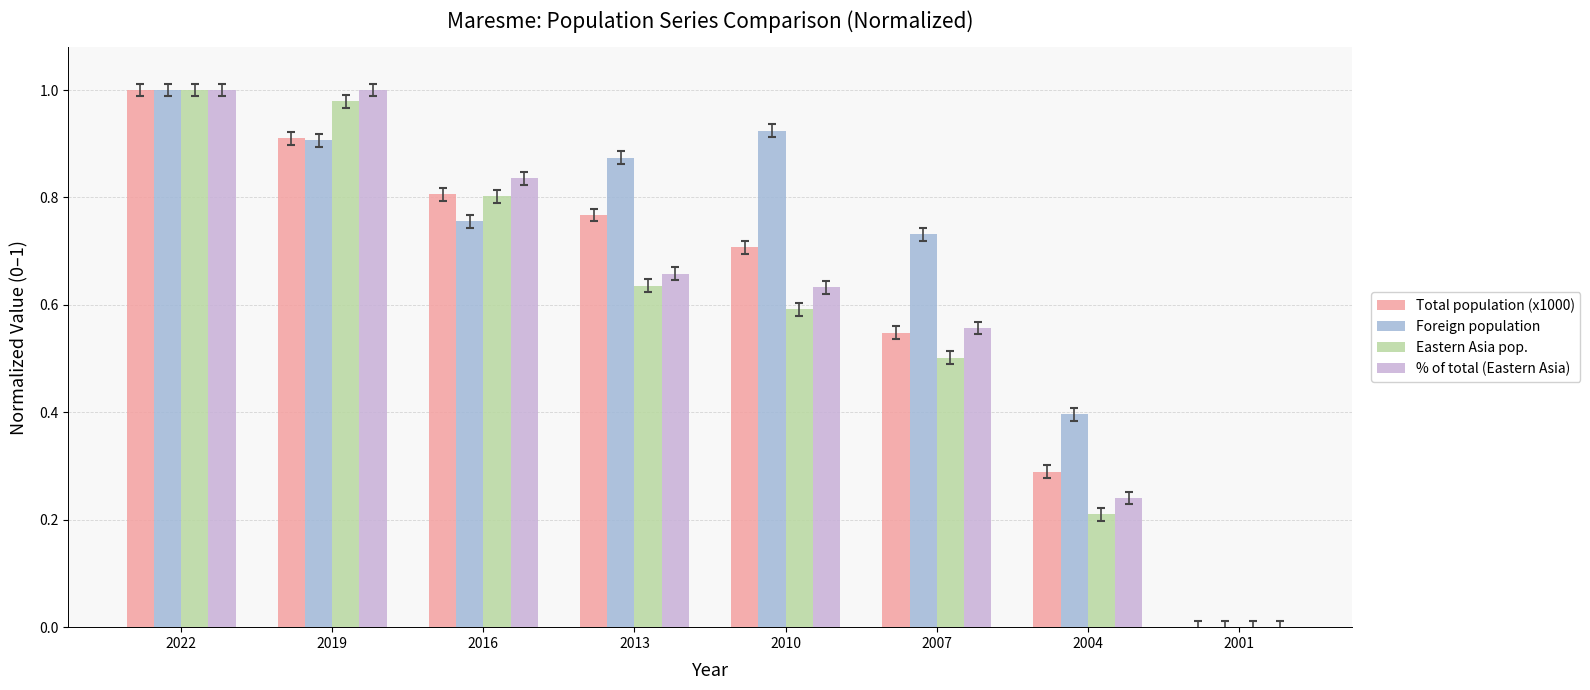

Which series changed the most between 2019 and 2004?

Eastern Asia pop.